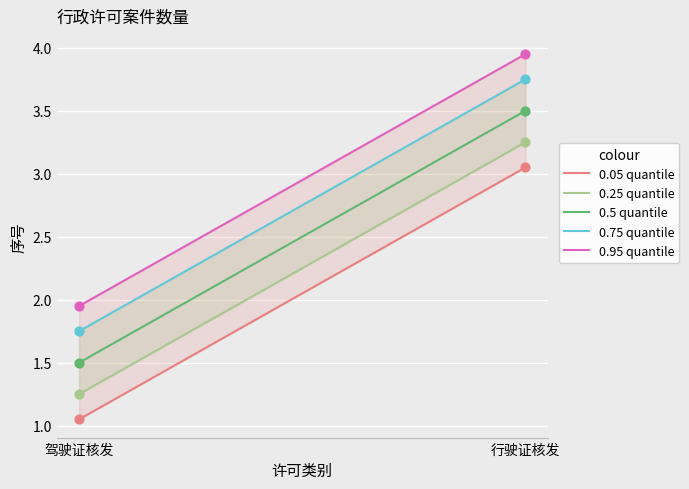

Which series reaches the minimum Y coordinate?

0.05 quantile